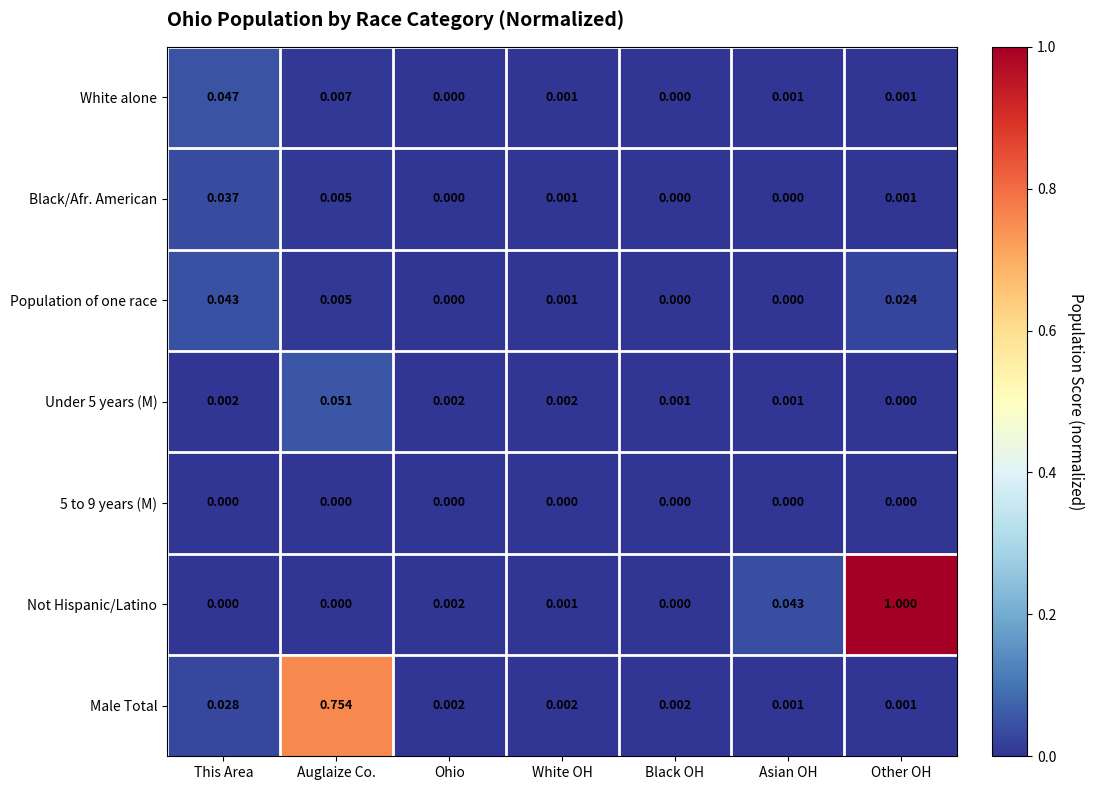

Which series has the largest range (max minus min)?

Not Hispanic/Latino